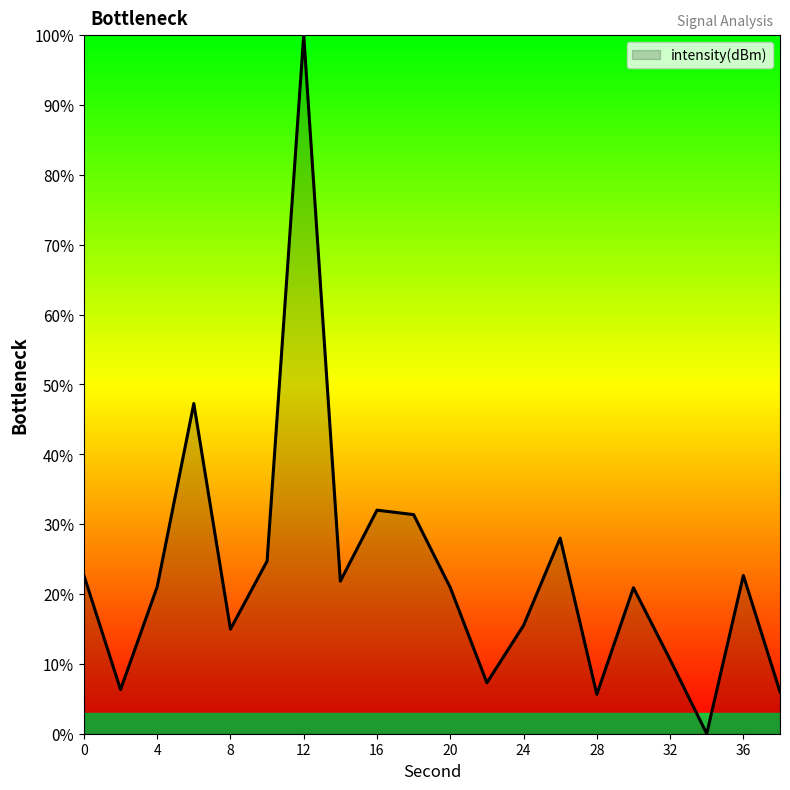

What is the difference between the maximum and minimum values?

100.0